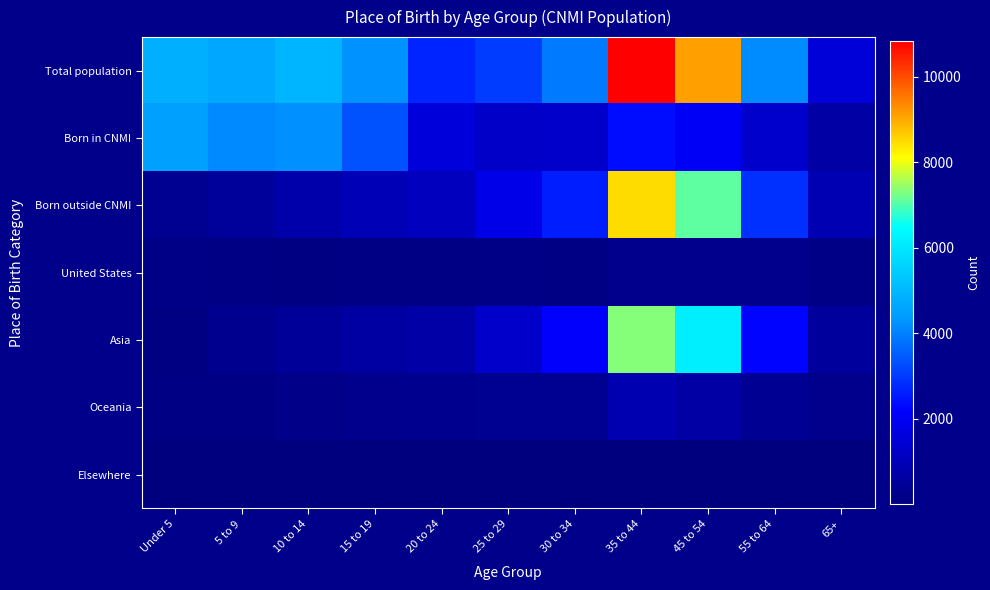

Reading left to right, what are all the values shown in this chart?

Total population: Under 5=4827	5 to 9=4613	10 to 14=4921	15 to 19=4250	20 to 24=2670	25 to 29=3027	30 to 34=3898	35 to 44=10823	45 to 54=9132	55 to 64=4156	65+=1566
Born in CNMI: Under 5=4516	5 to 9=4108	10 to 14=4189	15 to 19=3314	20 to 24=1587	25 to 29=1238	30 to 34=1286	35 to 44=2361	45 to 54=2037	55 to 64=1315	65+=648
Born outside CNMI: Under 5=311	5 to 9=505	10 to 14=732	15 to 19=936	20 to 24=1083	25 to 29=1789	30 to 34=2612	35 to 44=8462	45 to 54=7095	55 to 64=2841	65+=918
United States: Under 5=132	5 to 9=112	10 to 14=78	15 to 19=103	20 to 24=97	25 to 29=136	30 to 34=110	35 to 44=228	45 to 54=250	55 to 64=250	65+=145
Asia: Under 5=82	5 to 9=274	10 to 14=442	15 to 19=609	20 to 24=709	25 to 29=1306	30 to 34=2138	35 to 44=7341	45 to 54=6165	55 to 64=2205	65+=529
Oceania: Under 5=92	5 to 9=111	10 to 14=209	15 to 19=221	20 to 24=260	25 to 29=333	30 to 34=337	35 to 44=852	45 to 54=647	55 to 64=356	65+=218
Elsewhere: Under 5=5	5 to 9=8	10 to 14=3	15 to 19=3	20 to 24=17	25 to 29=14	30 to 34=27	35 to 44=41	45 to 54=33	55 to 64=30	65+=26